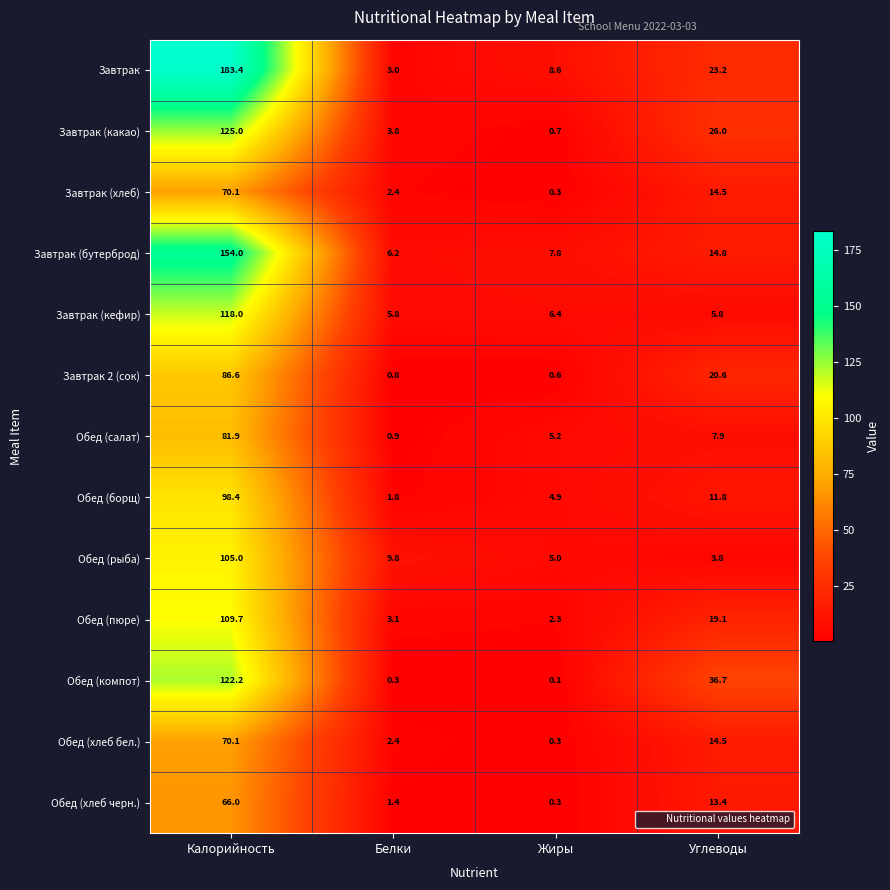

Which series has the largest total across all categories?

Завтрак